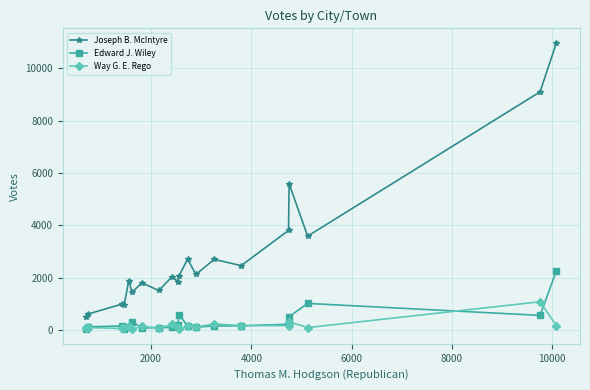

How many data points in Edward J. Wiley are less than 159?

10